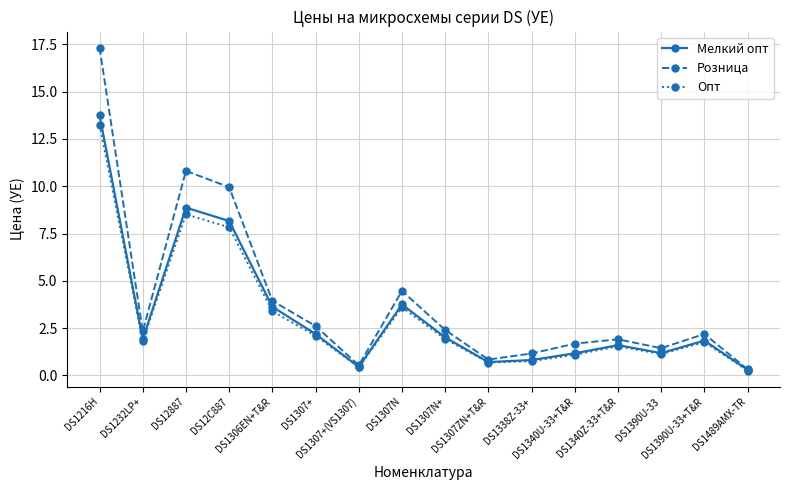

What is the value of the Опт point at the 13th from the left?

1.5